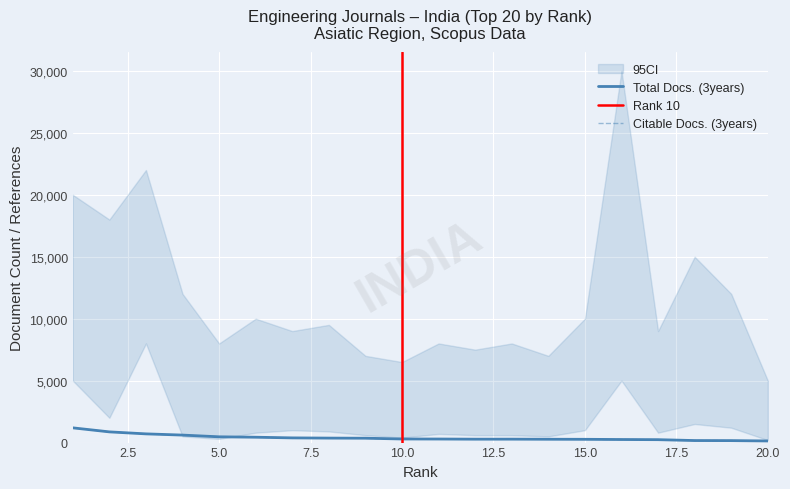

What is the total value across all series at 9?

698